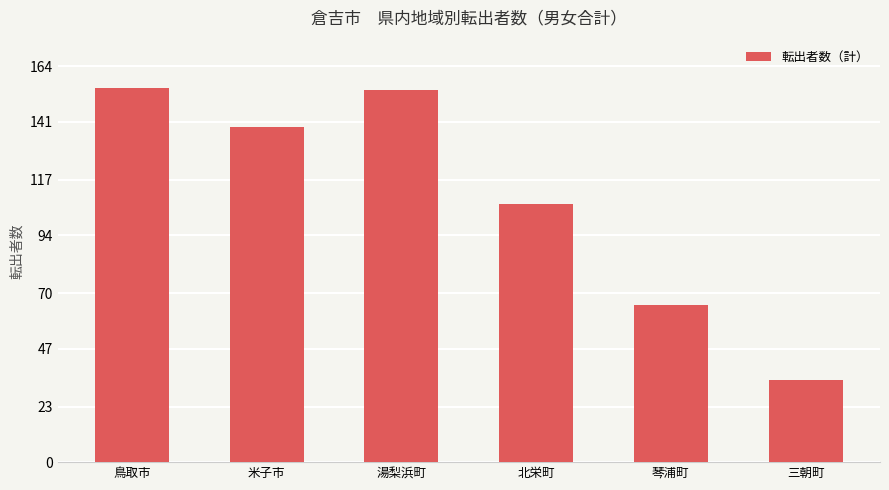

What is the difference between the maximum and minimum values?

121